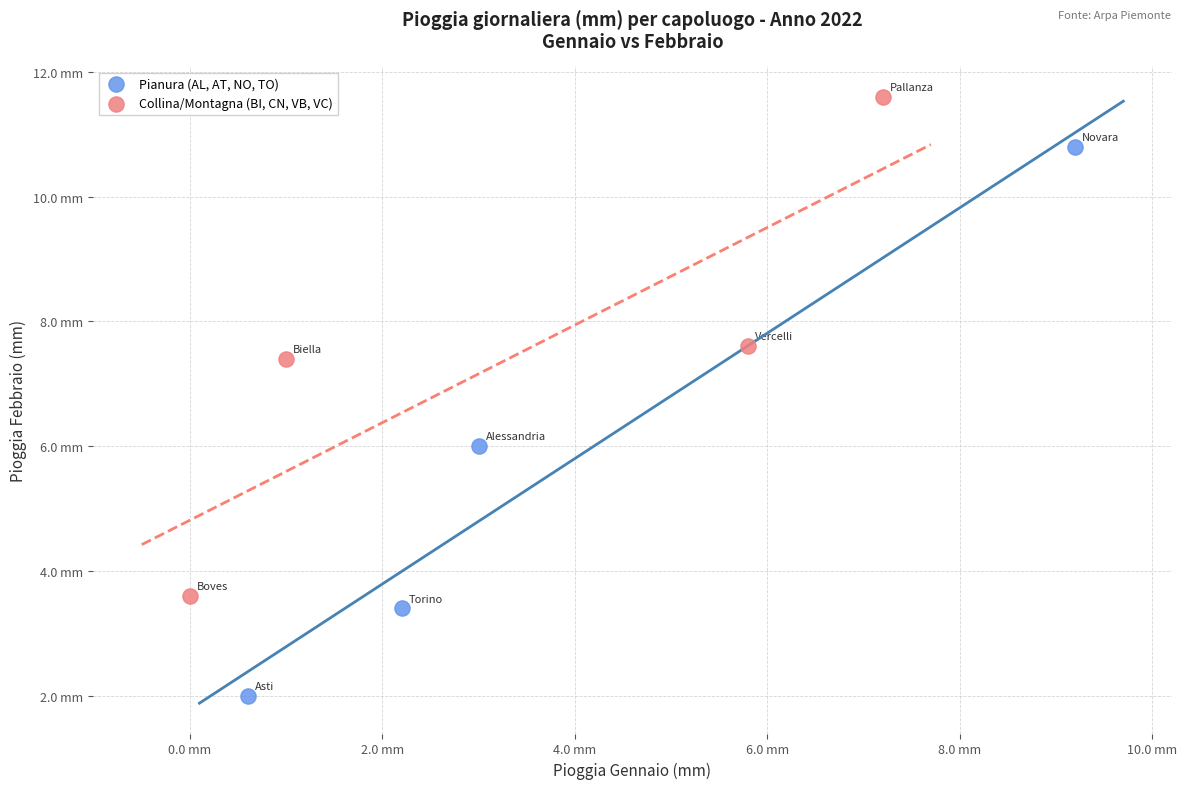

Which series contains the lowest Y value?

Pianura (AL, AT, NO, TO)